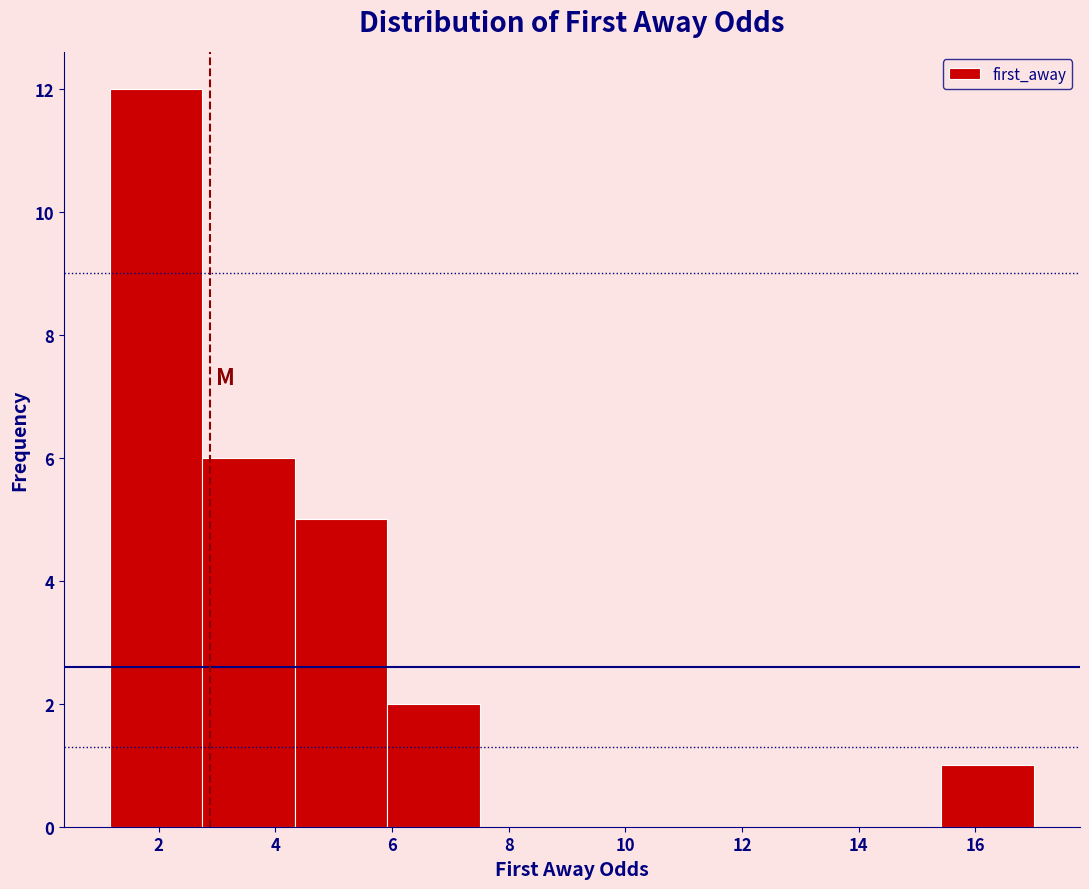

Over which range of the x-axis is the bar tallest?

1.2 to 2.8